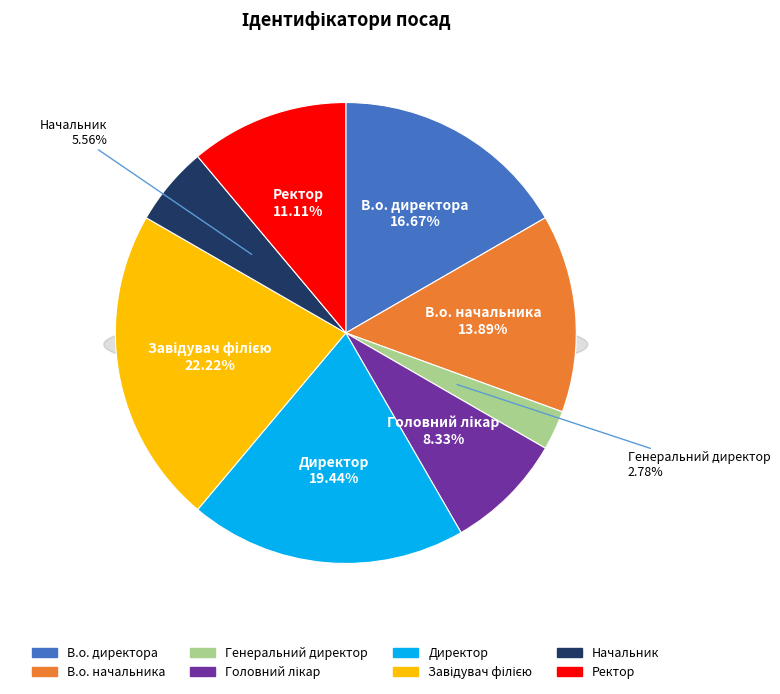

What portion of the pie excludes В.о. директора?

83.3%